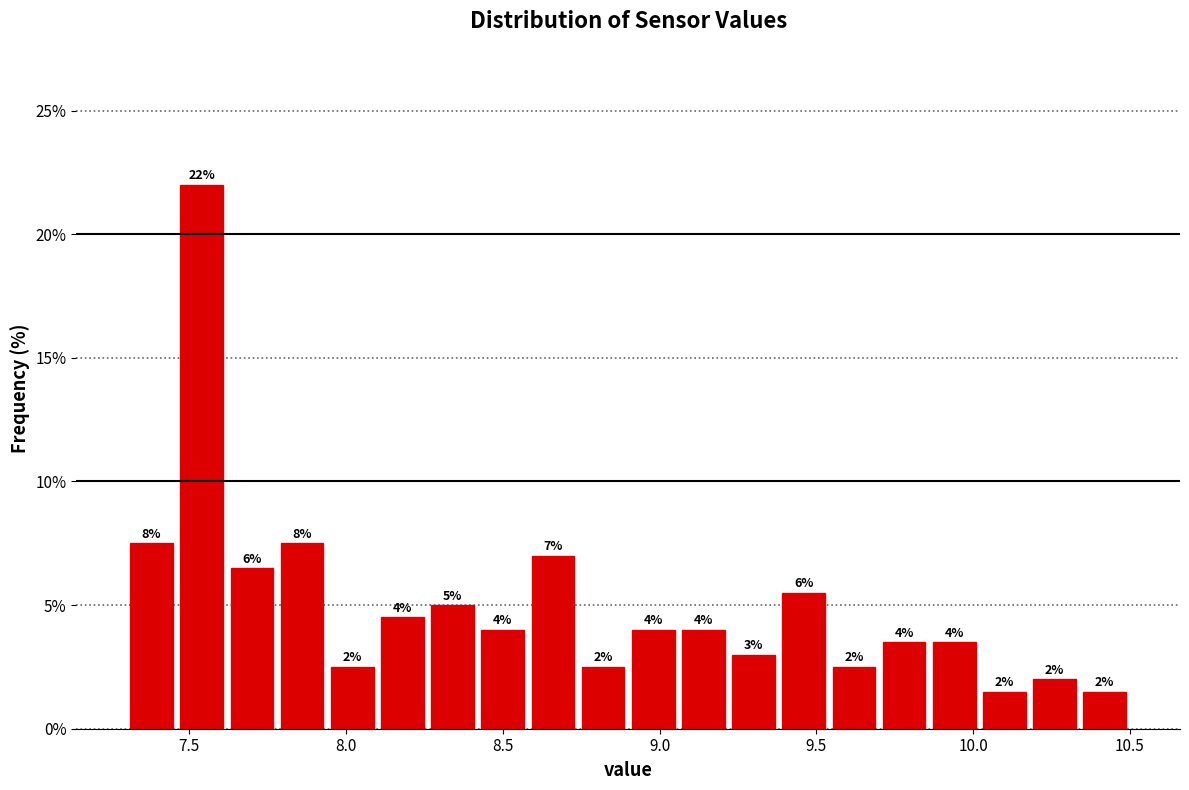

Read against the x-axis, roughly where is the centre of the tallest bar?

7.55